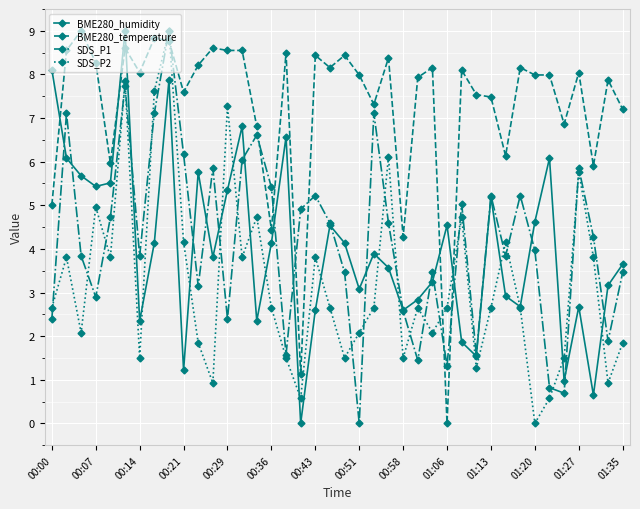

Which series has the largest total across all categories?

BME280_temperature